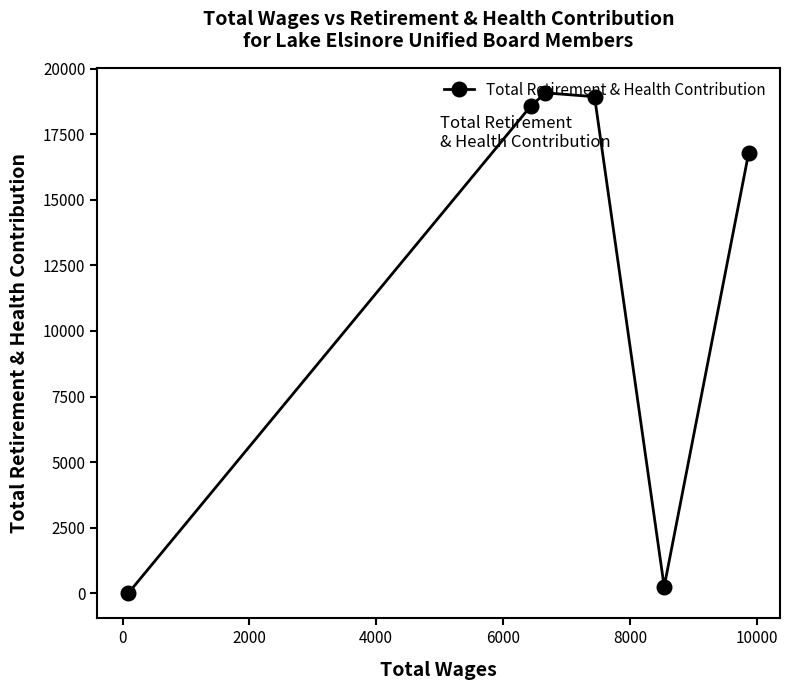

How many data points does each series have?

6